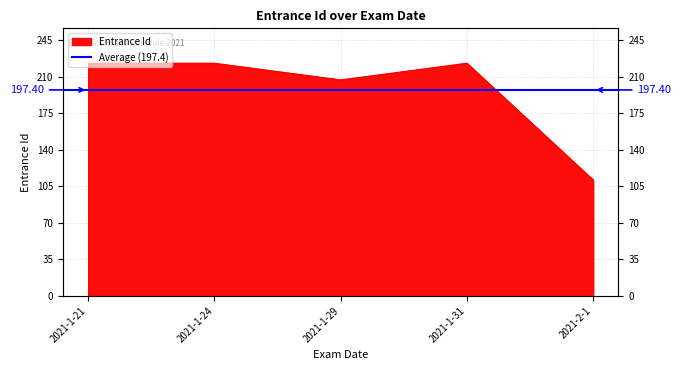

Is it true that the value at 2021-2-1 is 144?

False